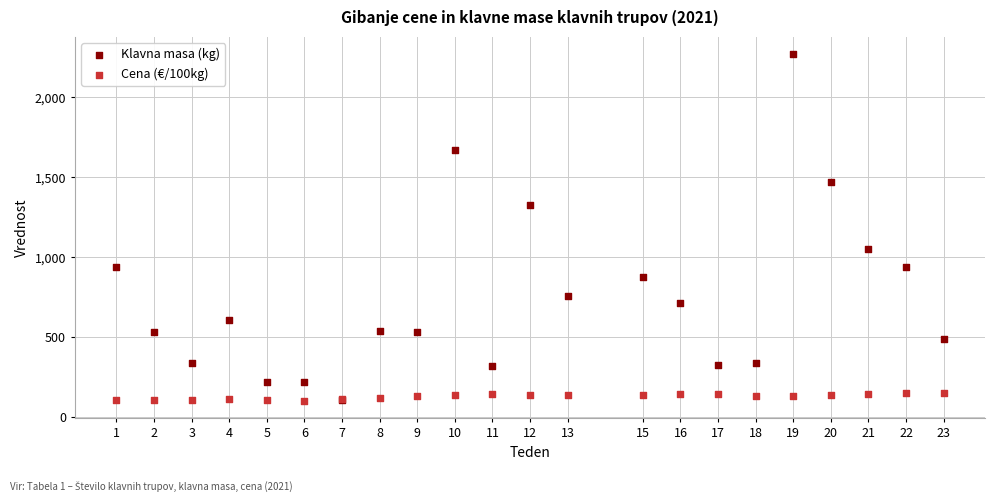

Which series contains the highest Y value?

Klavna masa (kg)